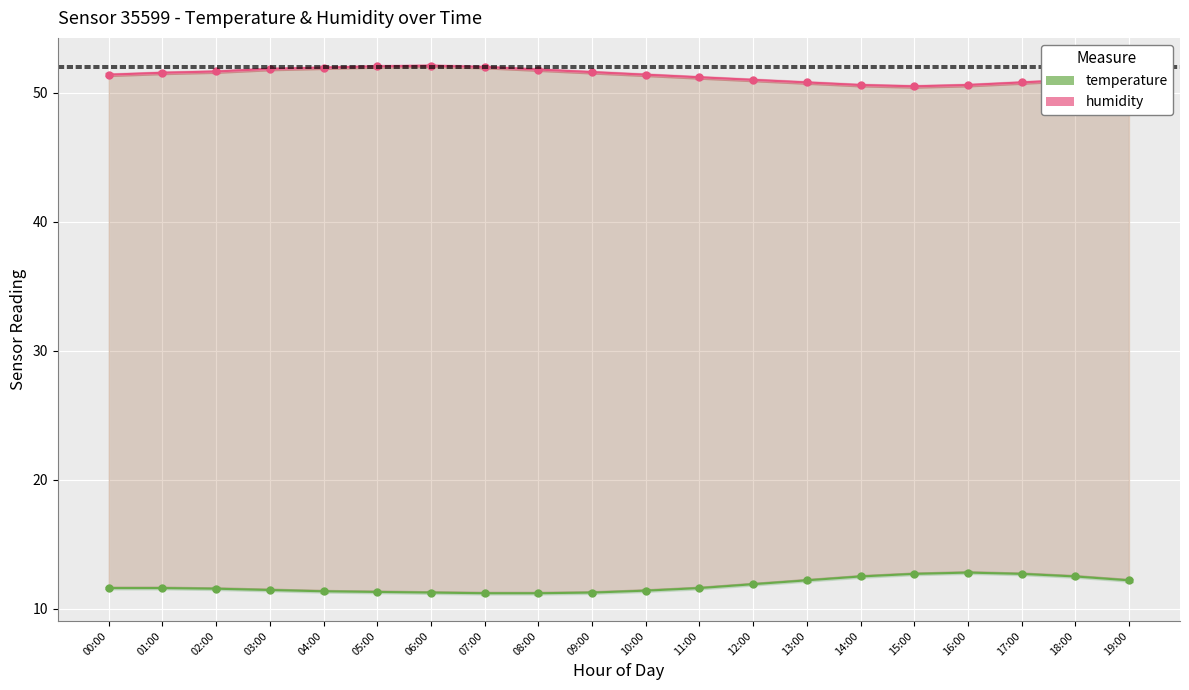

What is the sum of the humidity values at 08:00 and 03:00?

103.7